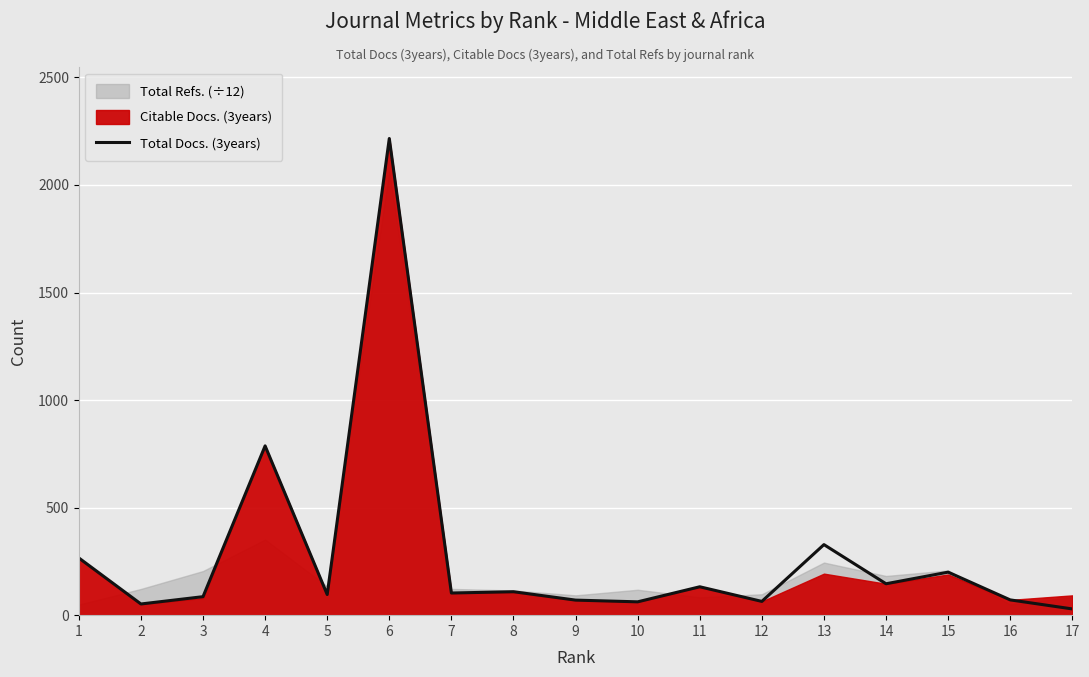

List the labels in order of value, largest first.

6, 4, 13, 1, 15, 14, 11, 8, 7, 5, 3, 16, 9, 12, 10, 2, 17